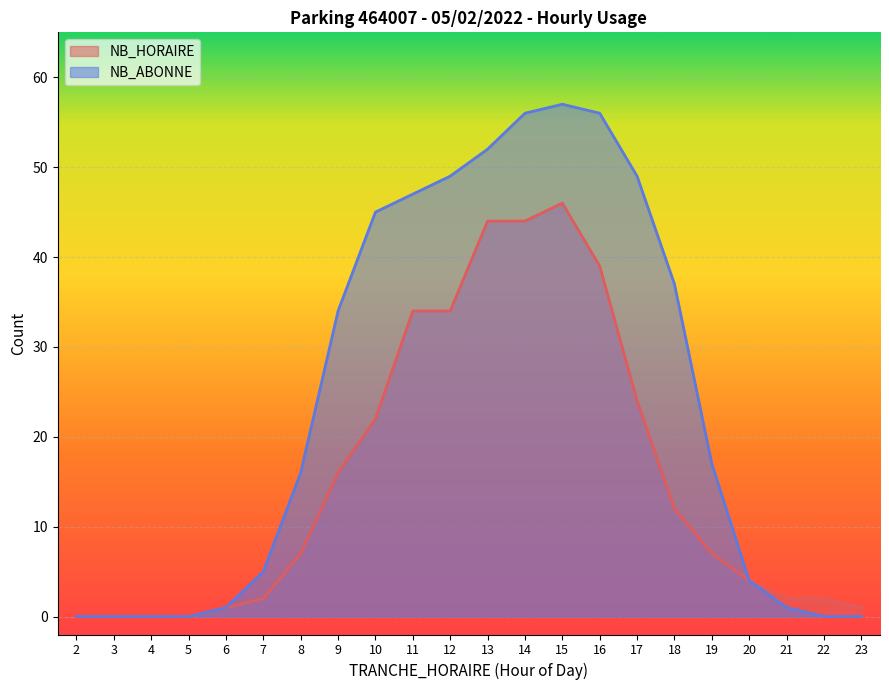

What is the difference between the second highest and second lowest values in the NB_ABONNE series?

56